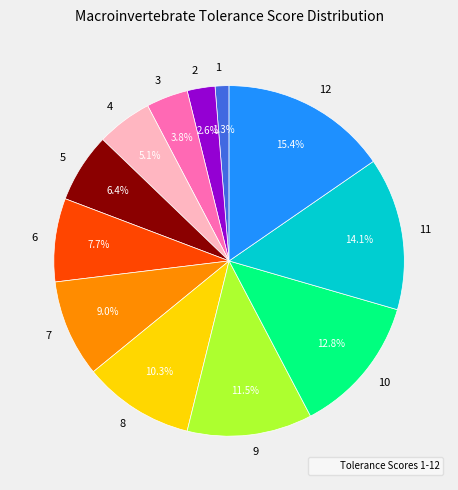

To the nearest percent, what is the combined percentage of 8 and 10?

23%